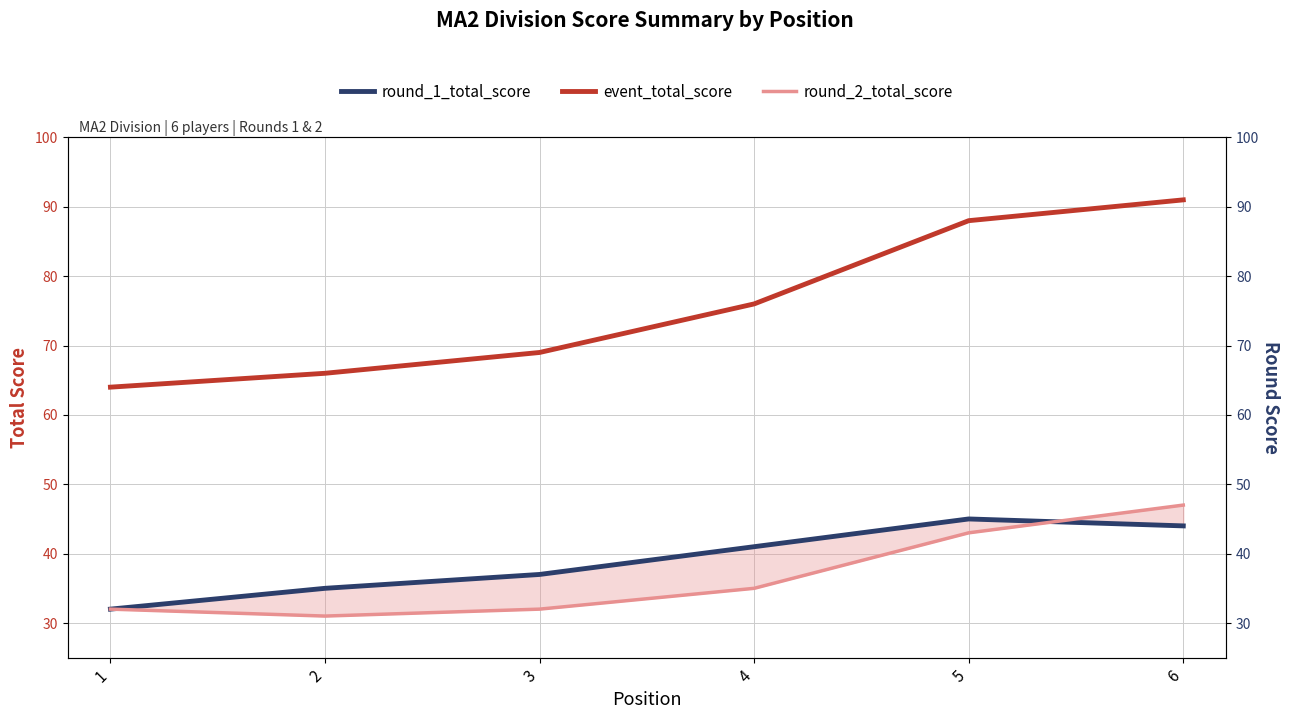

At how many categories does at least one series exceed 65?

5